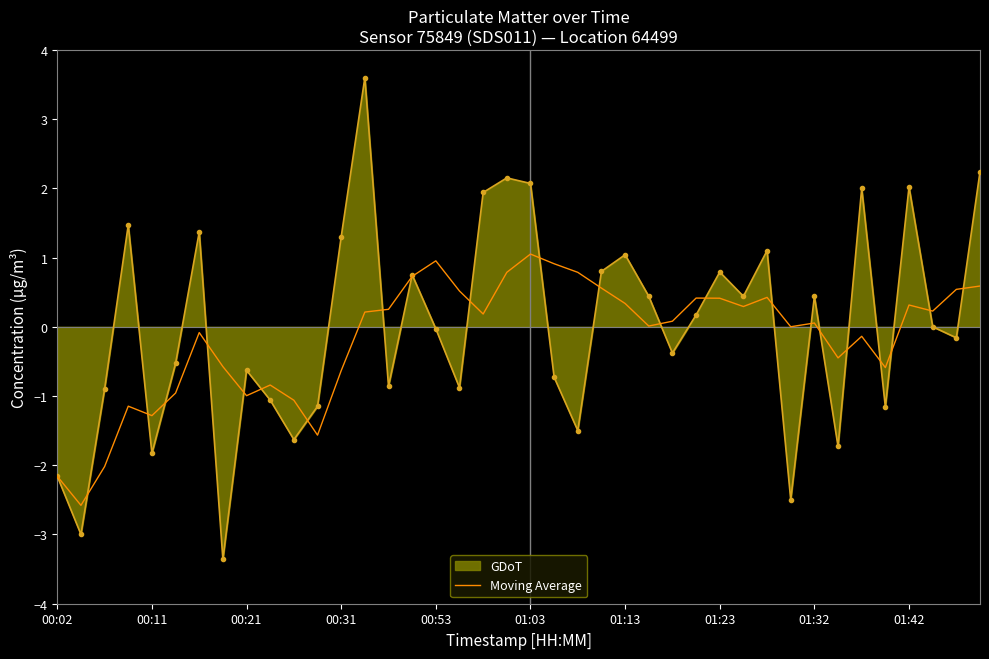

Which series has the largest range (max minus min)?

GDoT